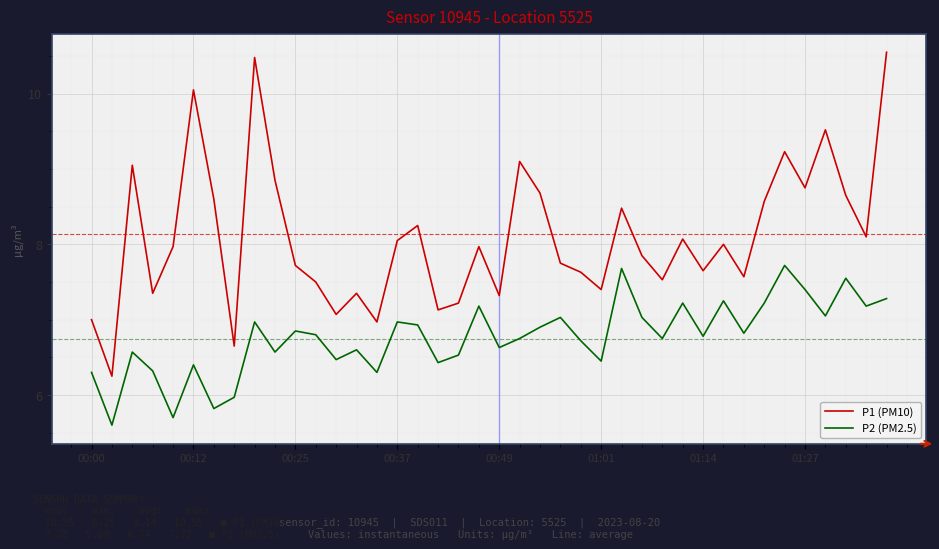

List the series in order of their peak value, highest first.

P1 (PM10), P2 (PM2.5)